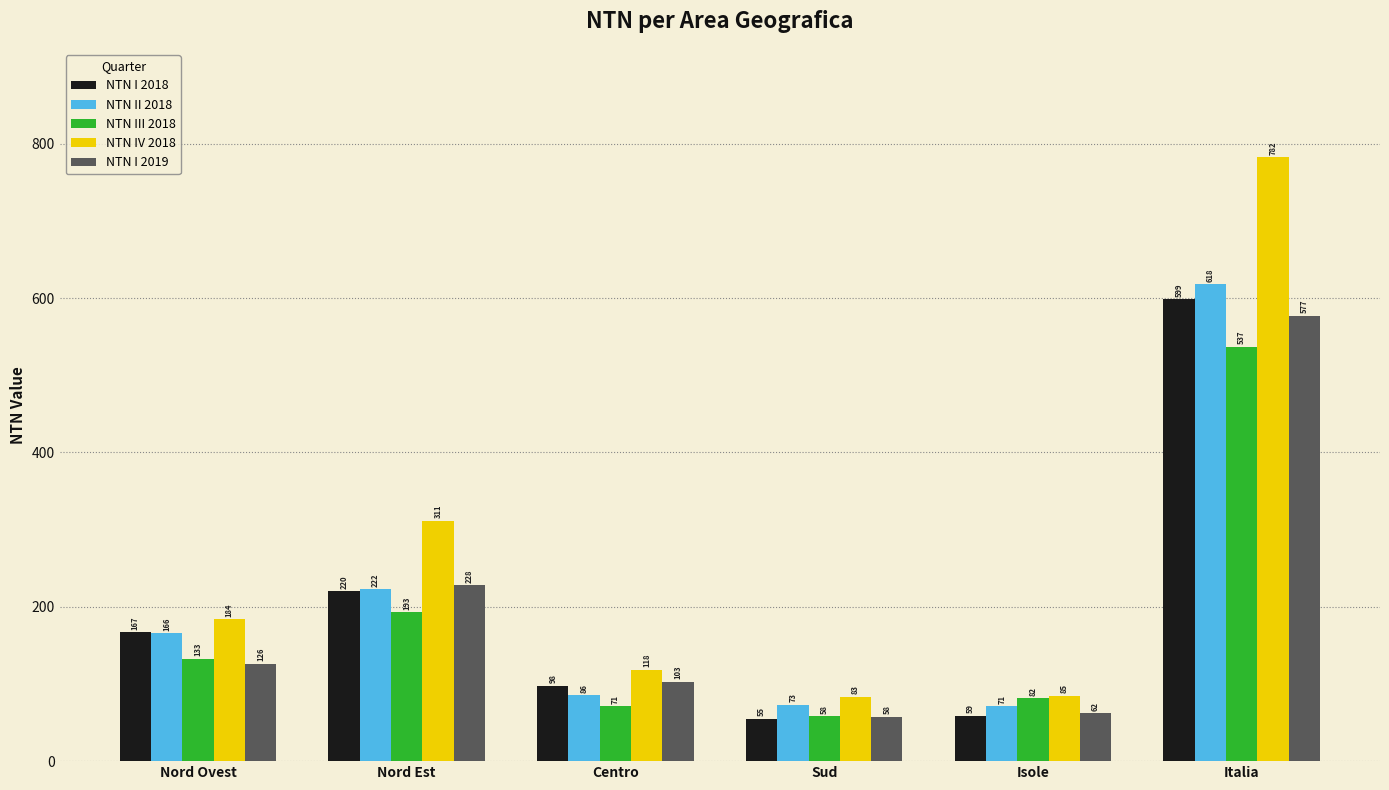

How many values in the NTN I 2018 series exceed 166?

3